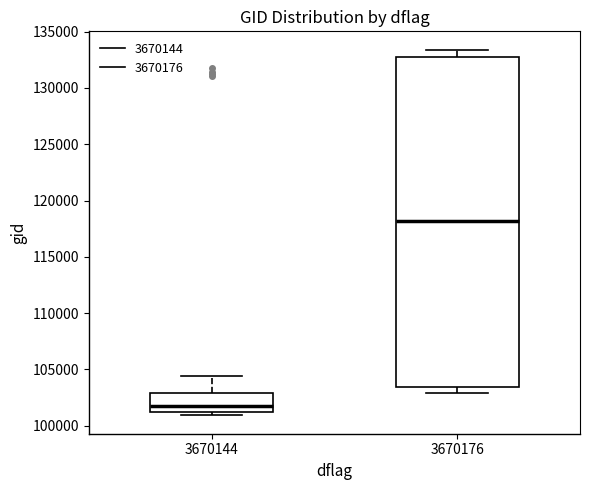

Which box is the tallest, from its lower edge to its upper edge?

3670176